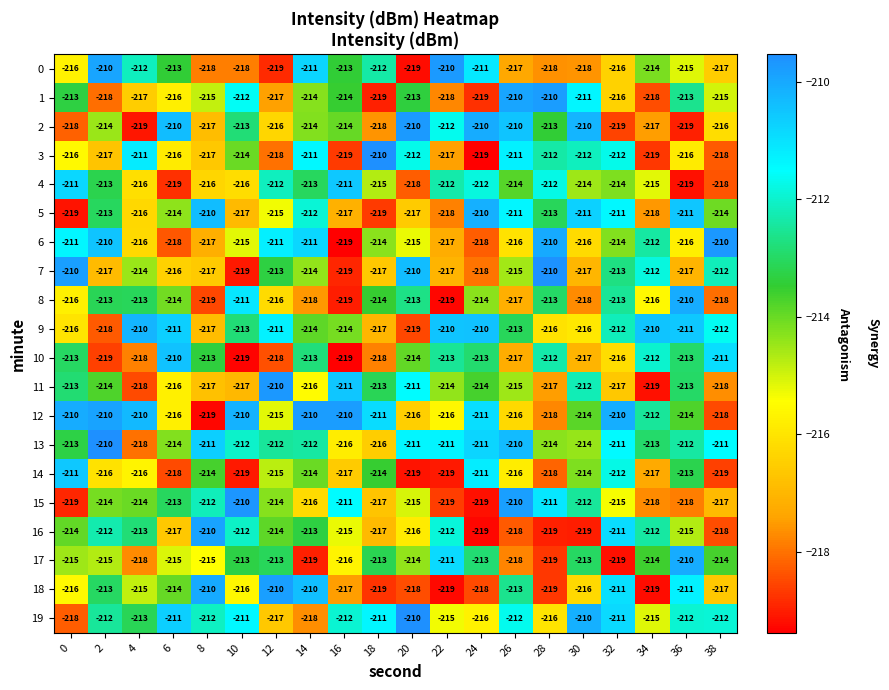

What is the sum of all 13 values?

-4252